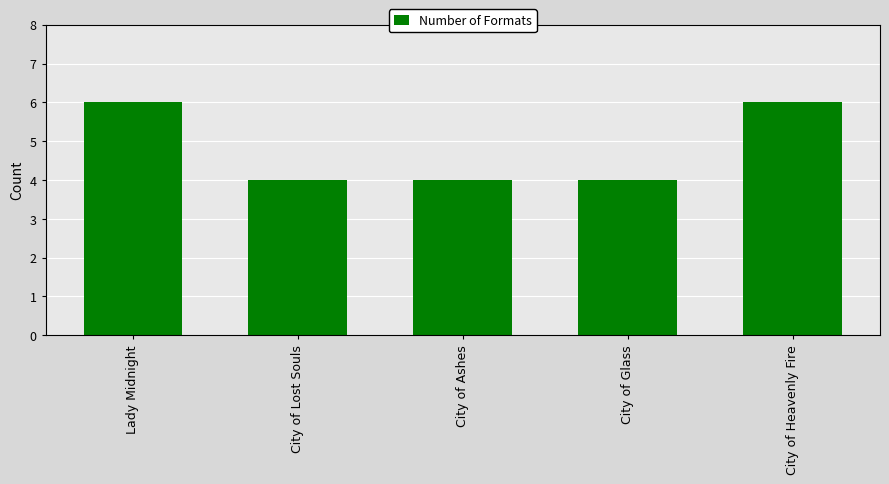

What is the difference between the second highest and second lowest values?

2